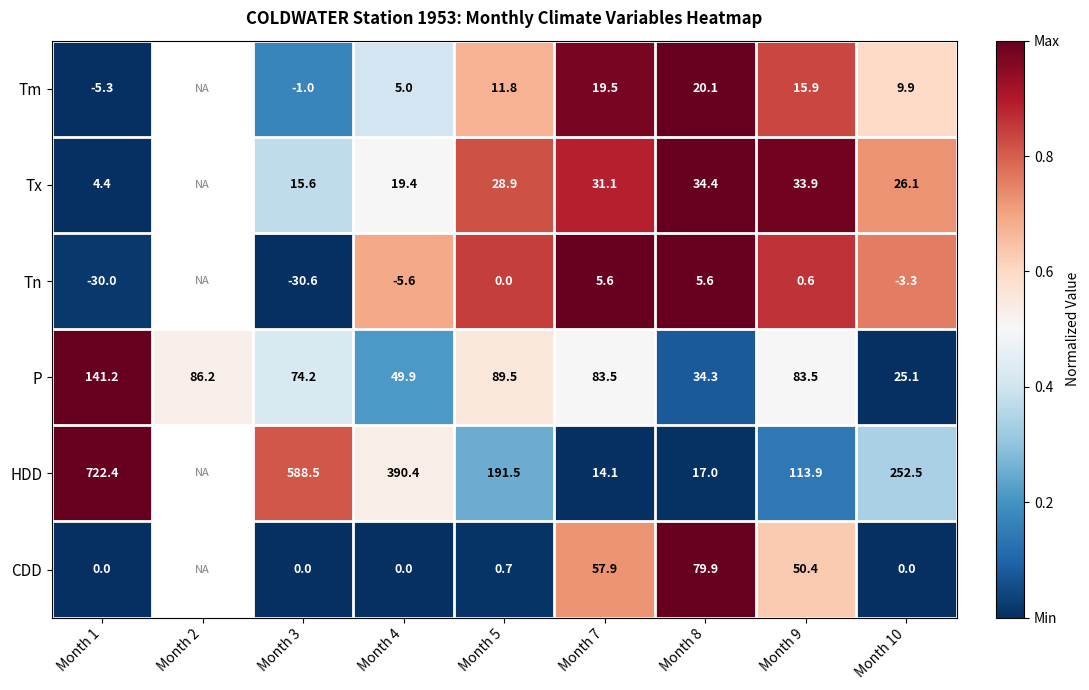

At which label does P first exceed 83?

Month 1